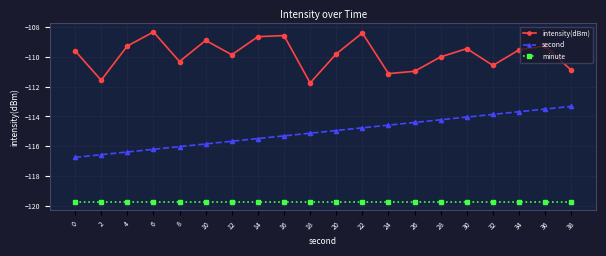

Which category has the highest value in the second series?

38